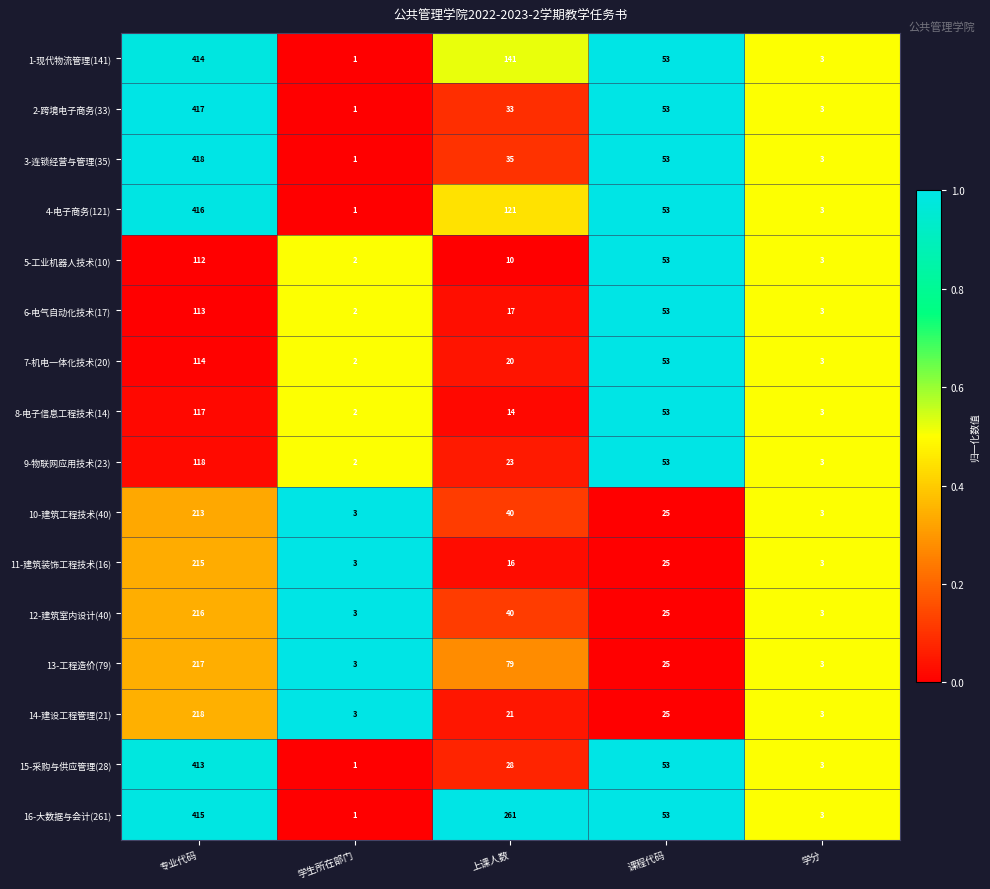

The 16-大数据与会计(261) series shows 697 at 专业代码. True or false?

False